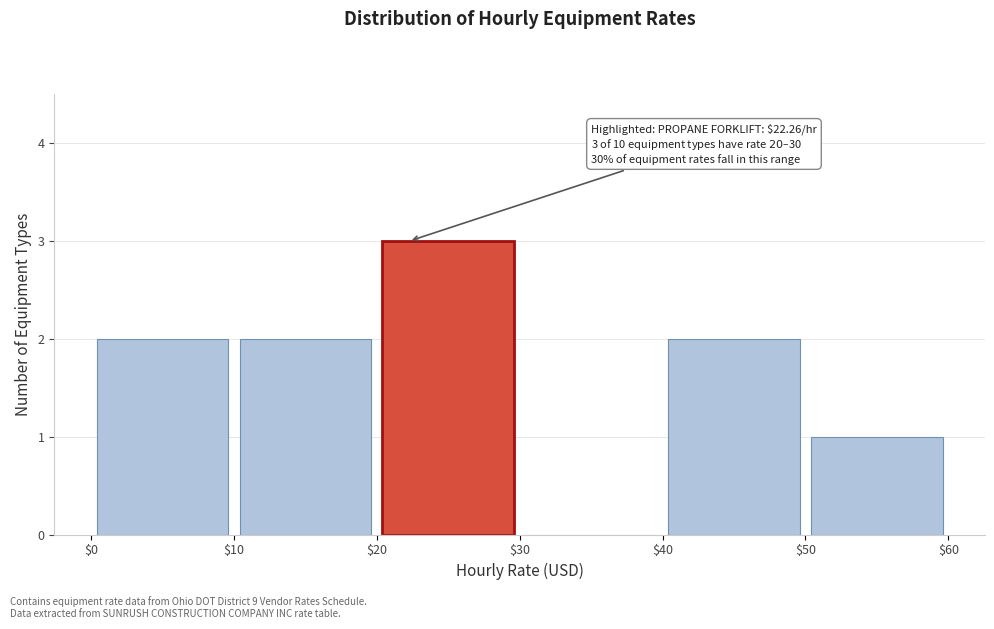

Over which range of the x-axis is the bar tallest?

$20 to $30